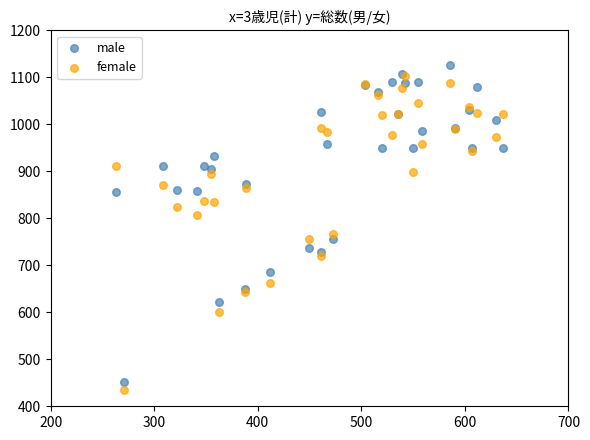

Across all series, what Y value is closest to 781?

767